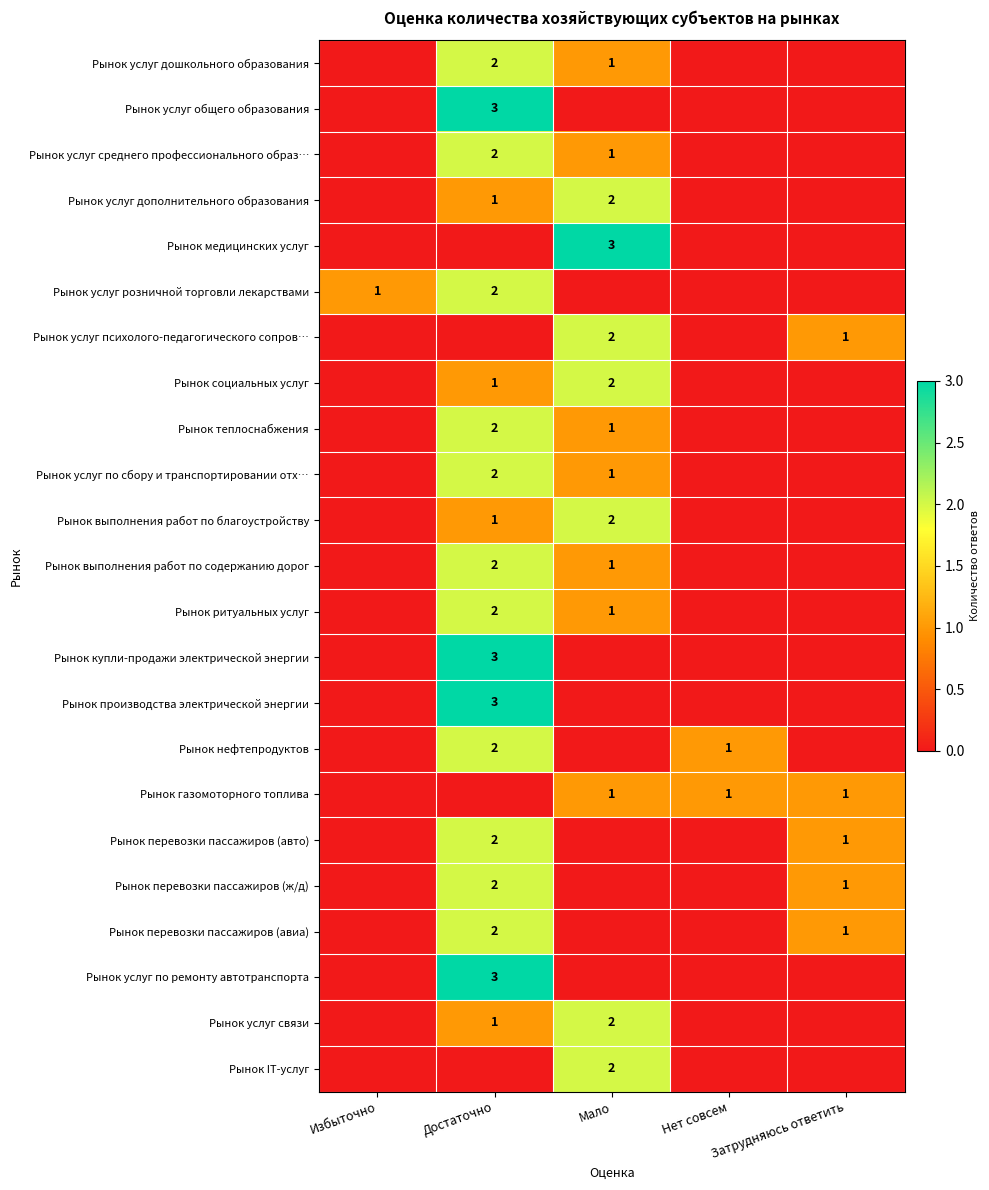

How many categories are shown in the chart?

5